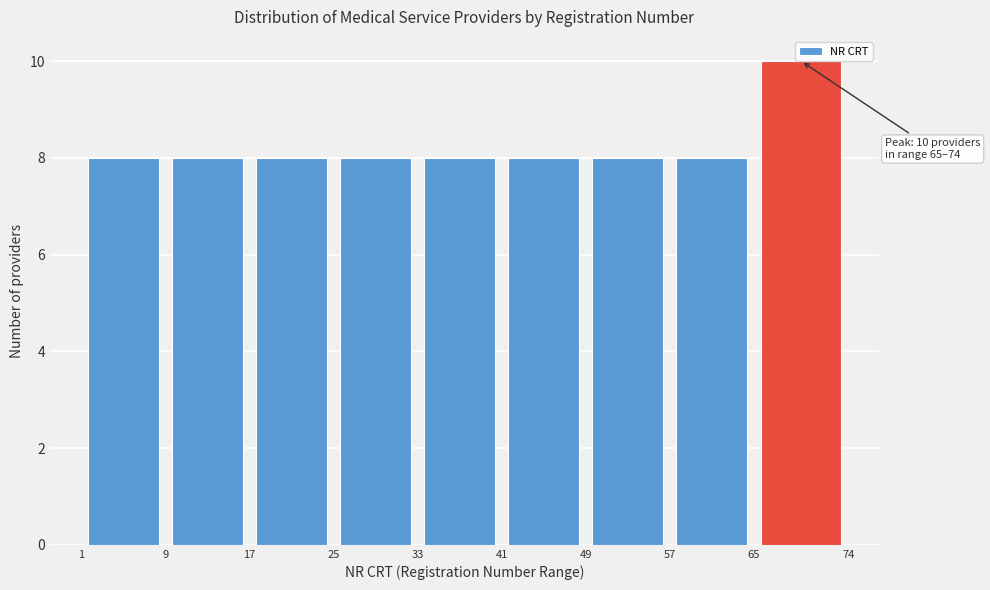

Over which range of the x-axis is the bar tallest?

65 to 74